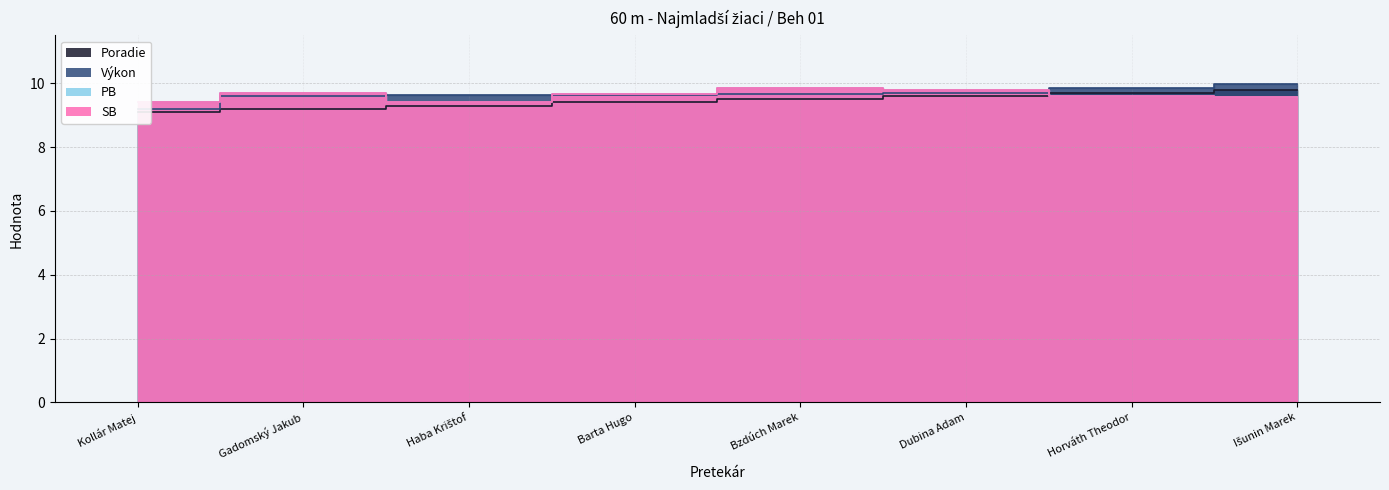

Reading left to right, extract all data points from this chart.

Poradie: Kollár Matej=9.1	Gadomský Jakub=9.2	Haba Krištof=9.3	Barta Hugo=9.4	Bzdúch Marek=9.5	Dubina Adam=9.6	Horváth Theodor=9.7	Išunin Marek=9.8
Výkon: Kollár Matej=9.2	Gadomský Jakub=9.6	Haba Krištof=9.6	Barta Hugo=9.6	Bzdúch Marek=9.7	Dubina Adam=9.7	Horváth Theodor=9.9	Išunin Marek=10.0
PB: Kollár Matej=9.4	Gadomský Jakub=9.7	Haba Krištof=9.4	Barta Hugo=9.7	Bzdúch Marek=9.8	Dubina Adam=9.8	Horváth Theodor=9.6	Išunin Marek=9.6
SB: Kollár Matej=9.4	Gadomský Jakub=9.7	Haba Krištof=9.4	Barta Hugo=9.7	Bzdúch Marek=9.8	Dubina Adam=9.8	Horváth Theodor=9.6	Išunin Marek=9.6